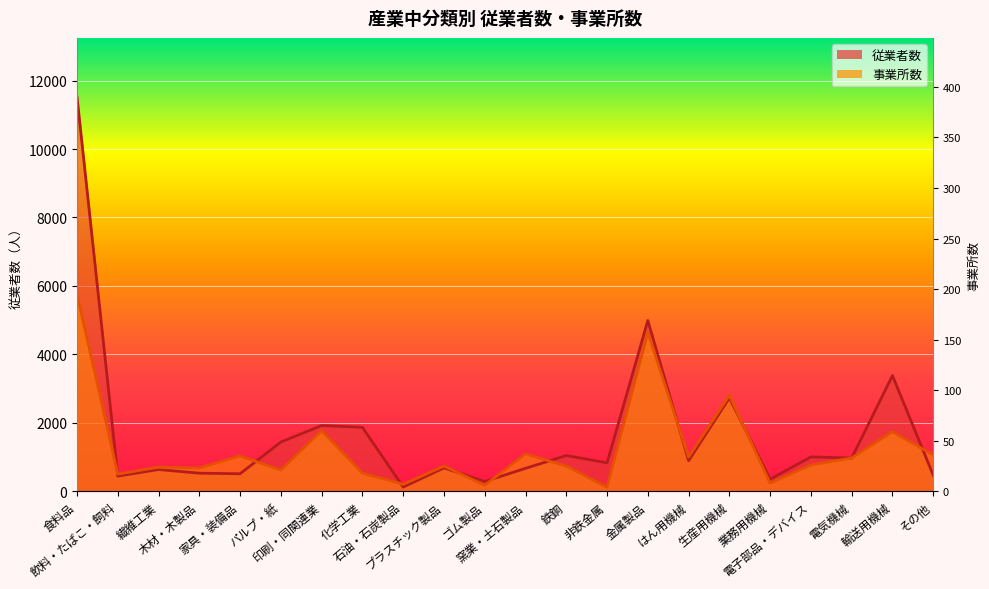

What is the difference between the highest and lowest values at パルプ・紙?

820.8